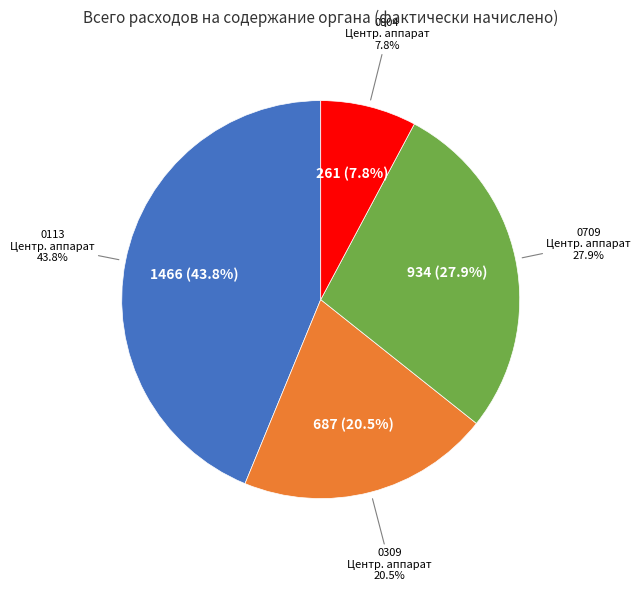

Approximately how many times larger is the value at 0709 Центральный аппарат compared to 0113 Центральный аппарат?

0.6